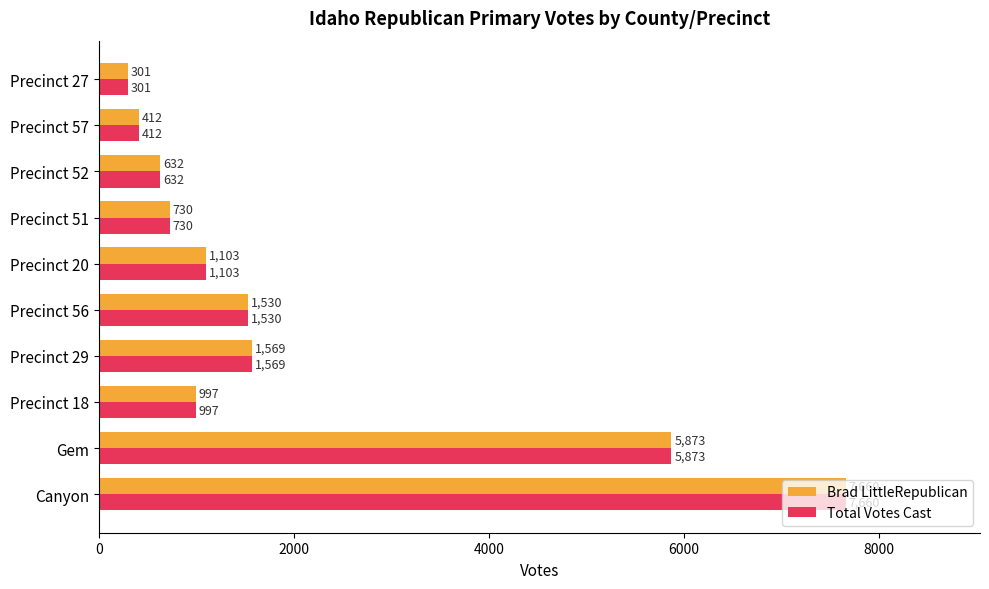

What are all the series names shown in the legend?

Brad LittleRepublican, Total Votes Cast